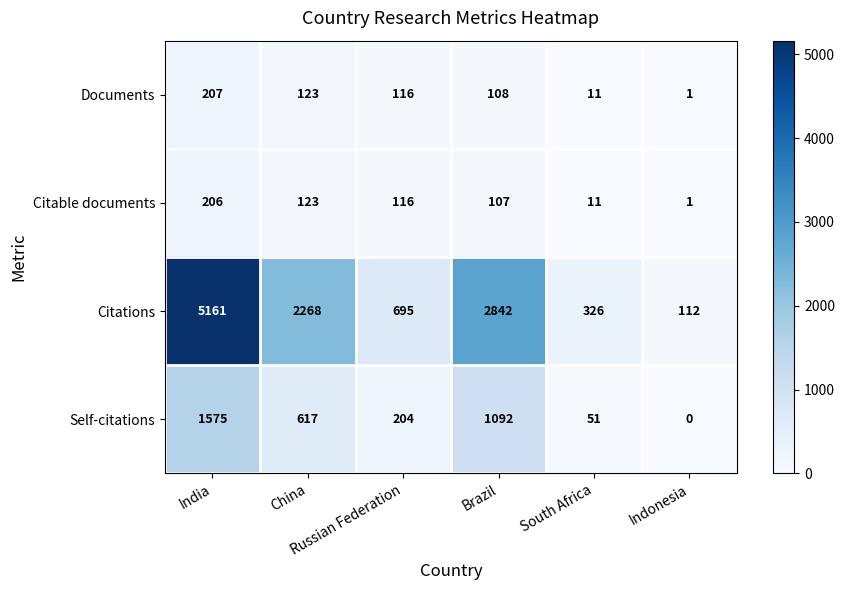

How many data points does each series have?

6